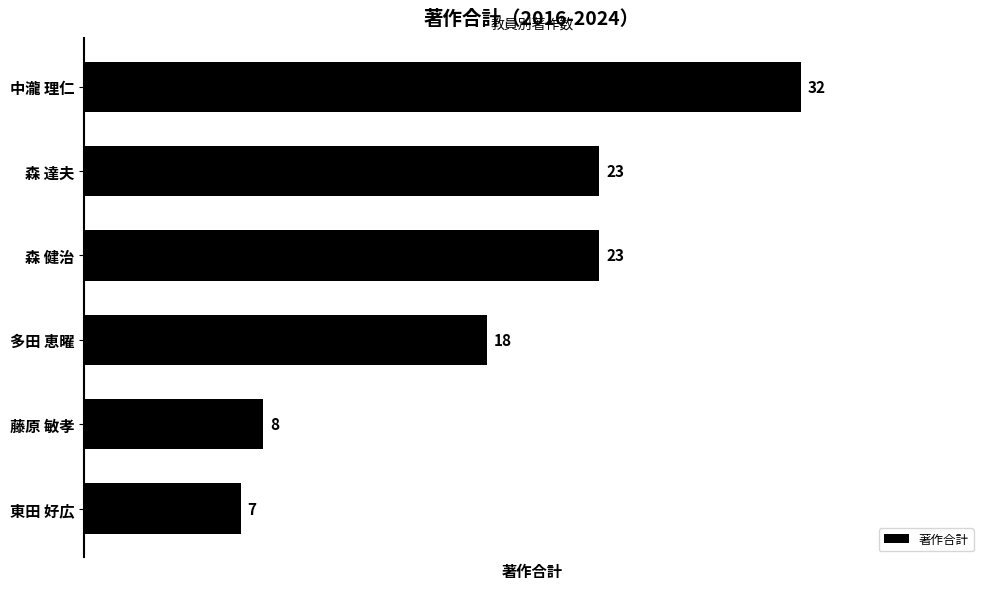

Approximately how many times larger is the value at 中瀧 理仁 compared to 森 達夫?

1.4